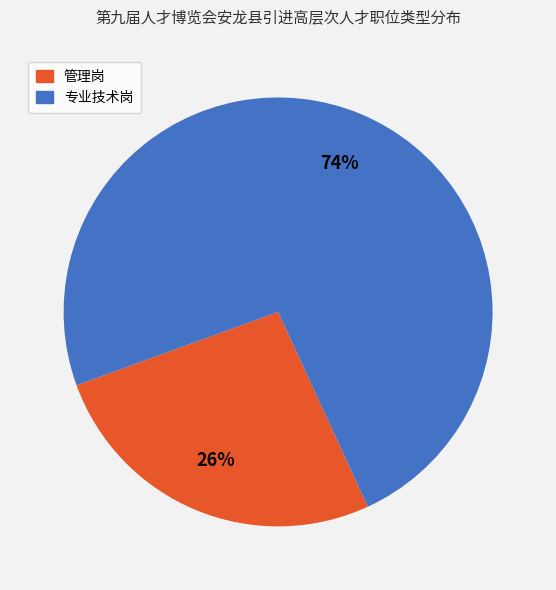

Approximately how many times larger is the value at 专业技术岗 compared to 管理岗?

2.8